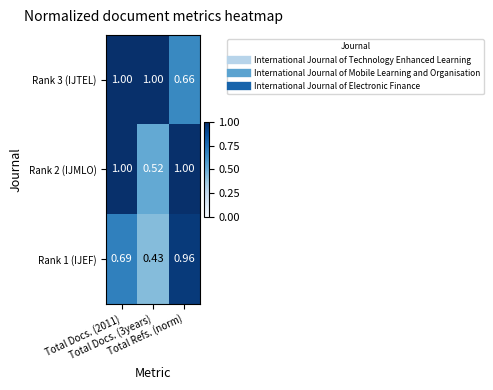

Which series has the largest total across all categories?

Rank 3 (IJTEL)